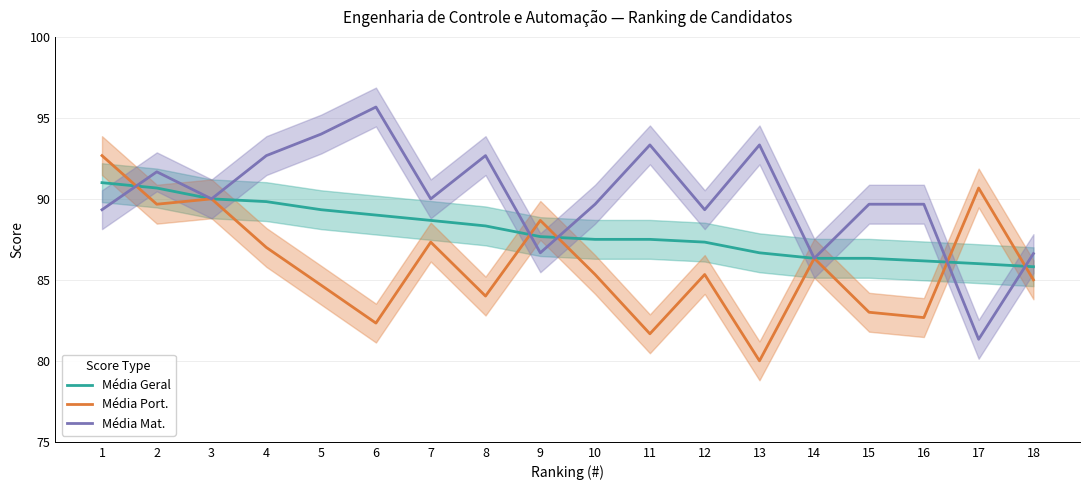

What is the total value across all series at 11?

262.5